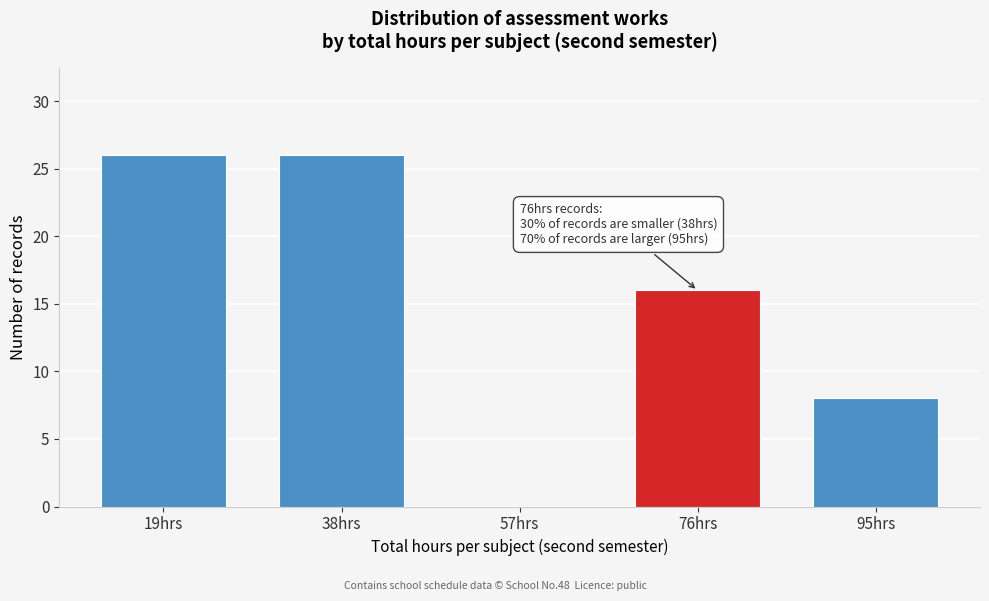

Reading left to right, list all the values displayed in this chart.

19hrs=26	38hrs=26	57hrs=0	76hrs=16	95hrs=8